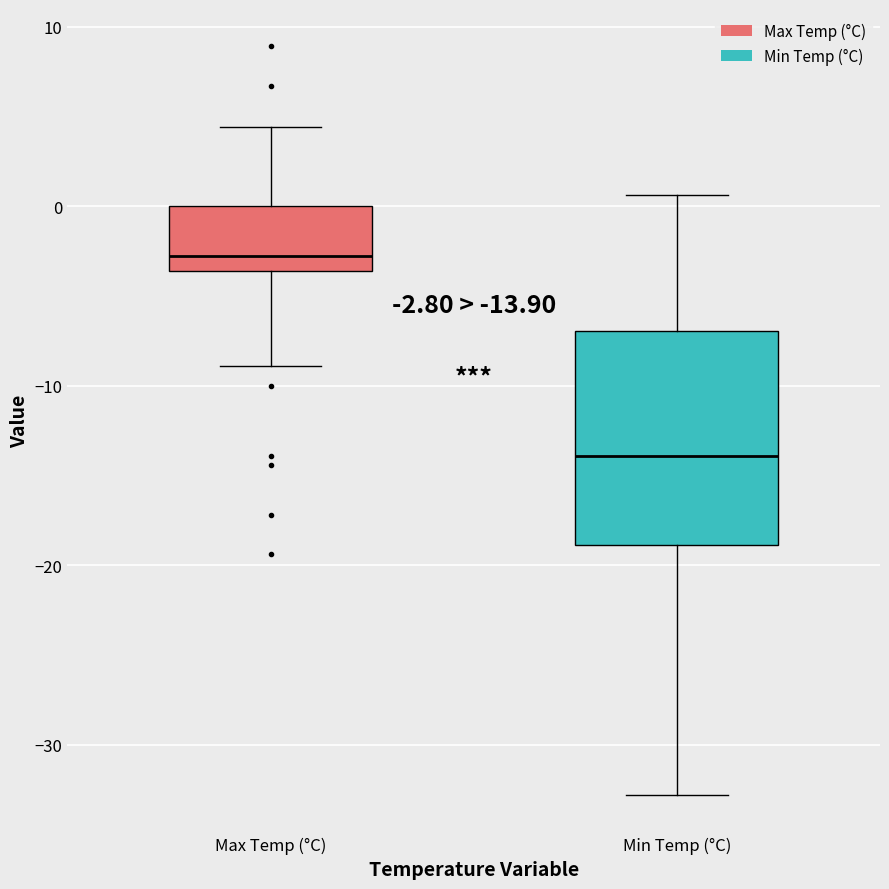

Which box has the highest median line?

Max Temp (°C)